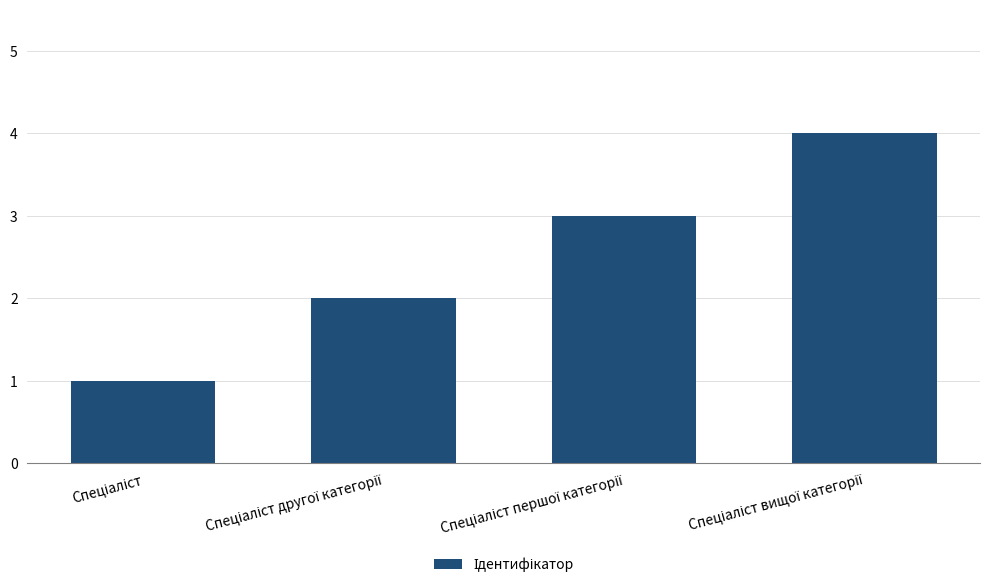

Reading left to right, transcribe all the data shown in this chart.

1	2	3	4